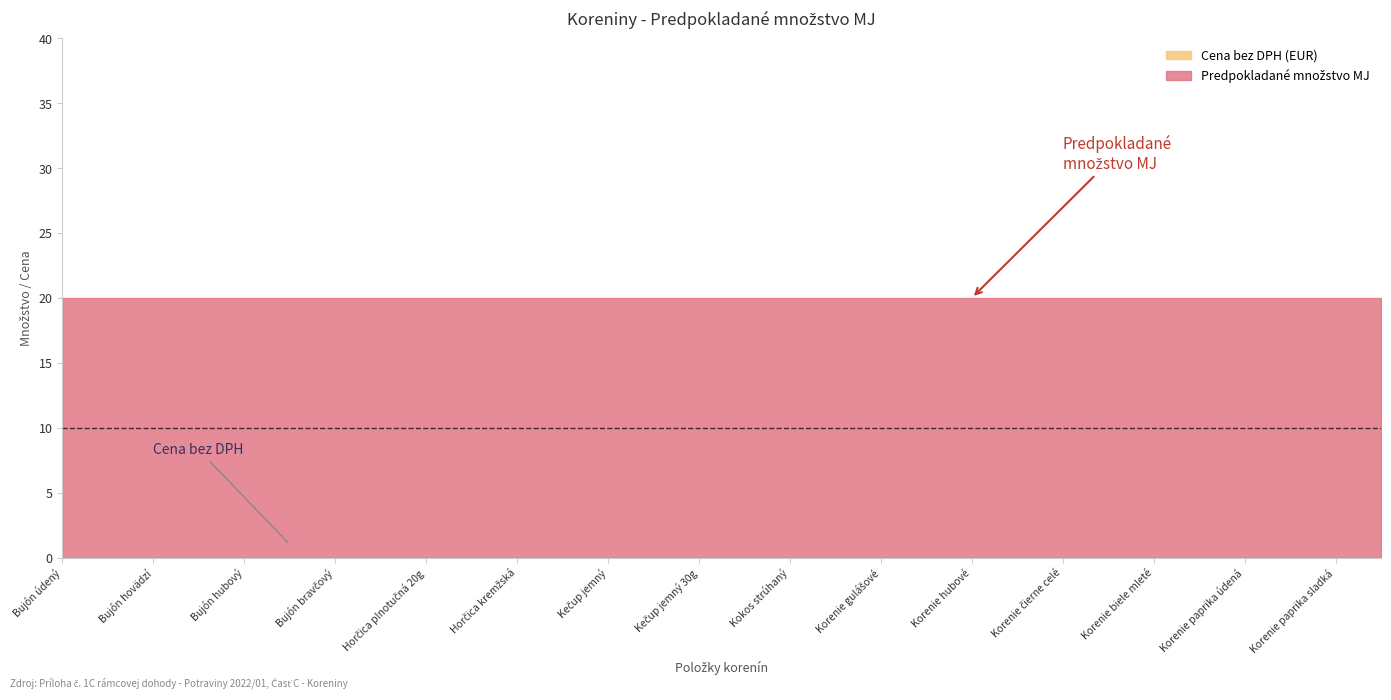

Which series has the widest spread of values?

Predpokladané množstvo MJ